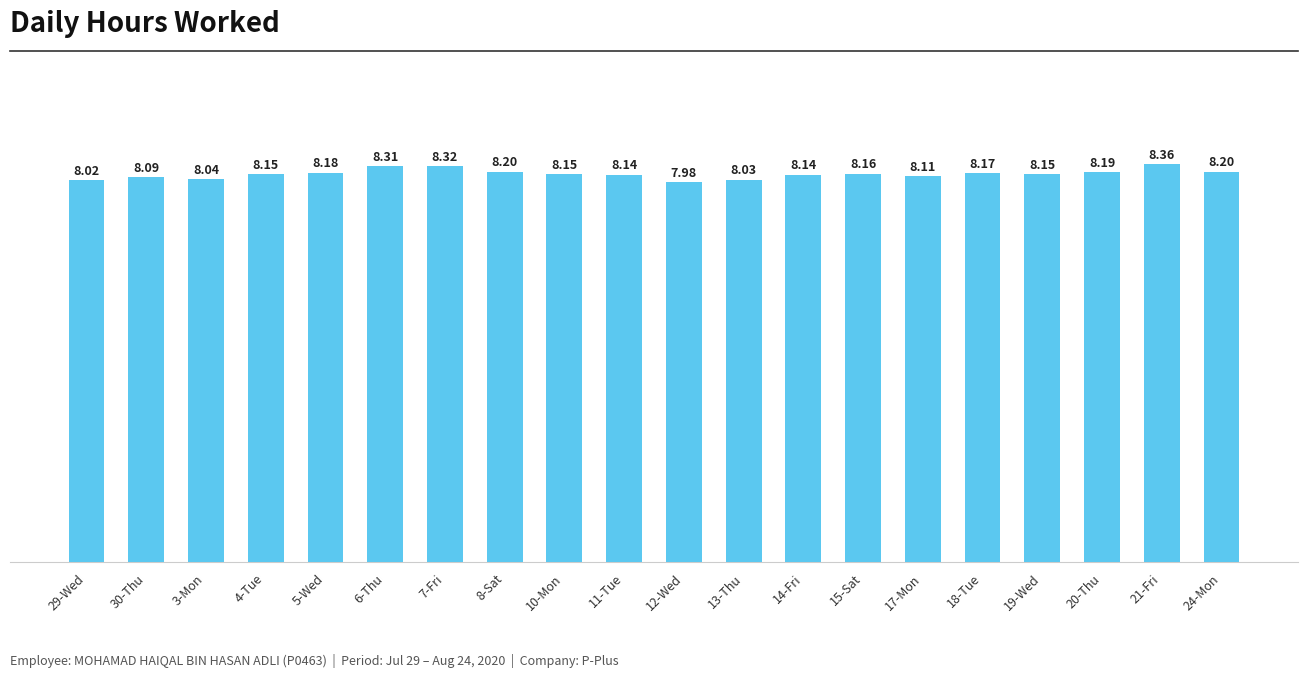

Reading left to right, transcribe all the data shown in this chart.

29-Wed=8.0	30-Thu=8.1	3-Mon=8.0	4-Tue=8.2	5-Wed=8.2	6-Thu=8.3	7-Fri=8.3	8-Sat=8.2	10-Mon=8.2	11-Tue=8.1	12-Wed=8.0	13-Thu=8.0	14-Fri=8.1	15-Sat=8.2	17-Mon=8.1	18-Tue=8.2	19-Wed=8.2	20-Thu=8.2	21-Fri=8.4	24-Mon=8.2